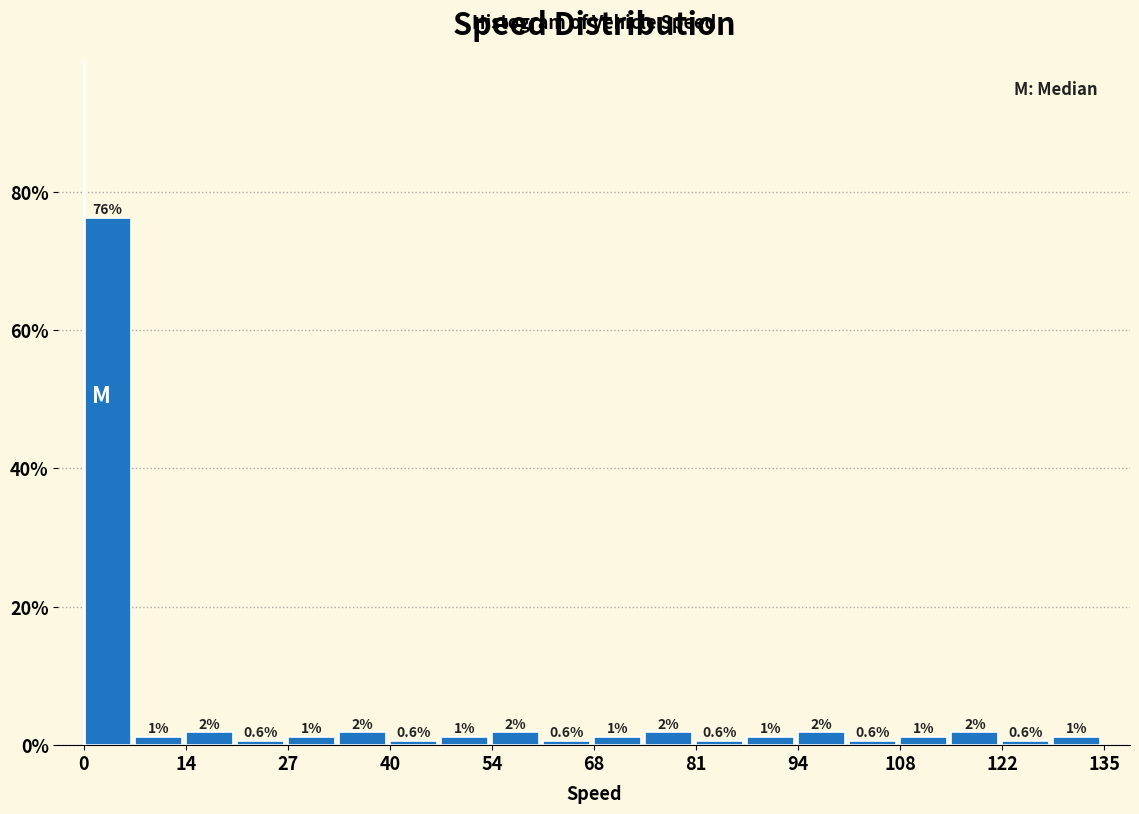

Around what value on the x-axis is the tallest bar? Give the approximate position of its centre, as read against the axis.

4